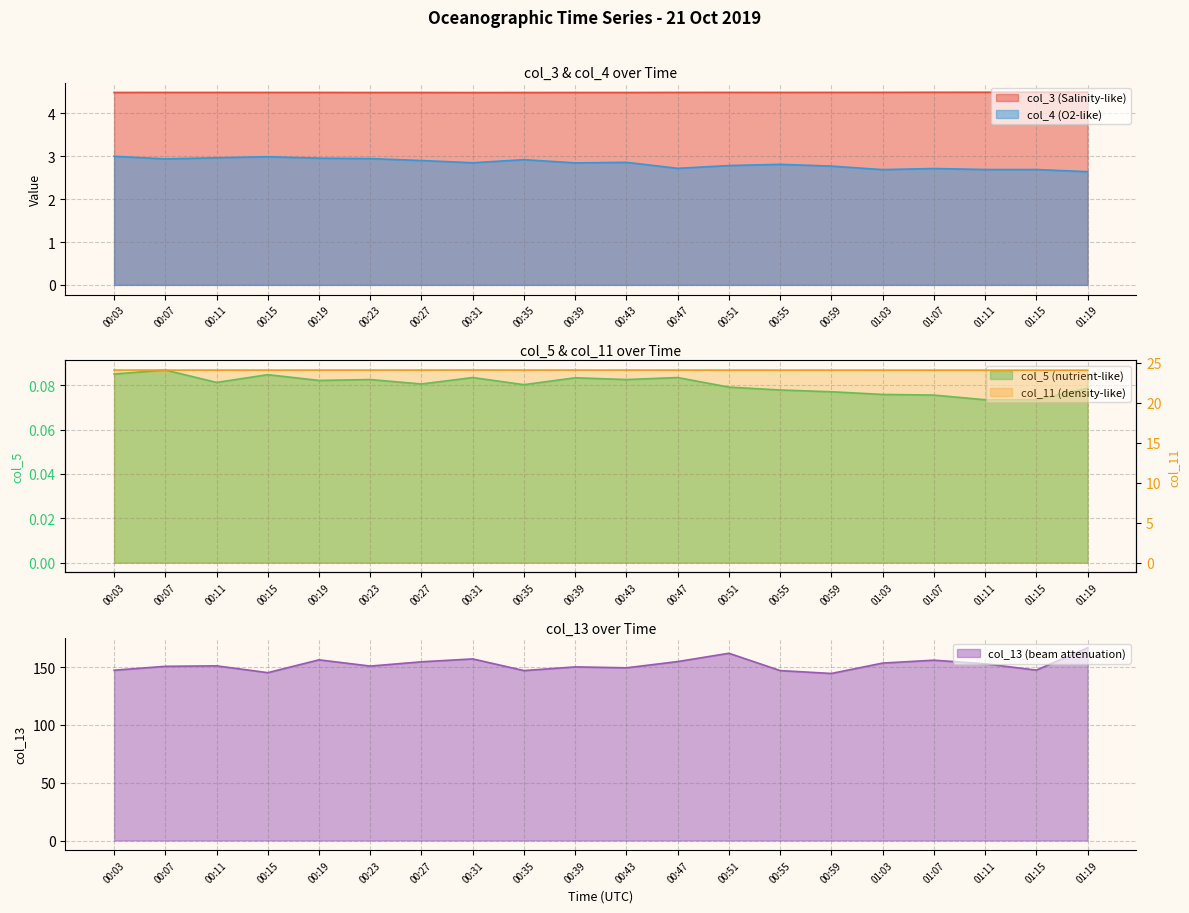

True or false: col_3 and col_5 cross at least once.

False